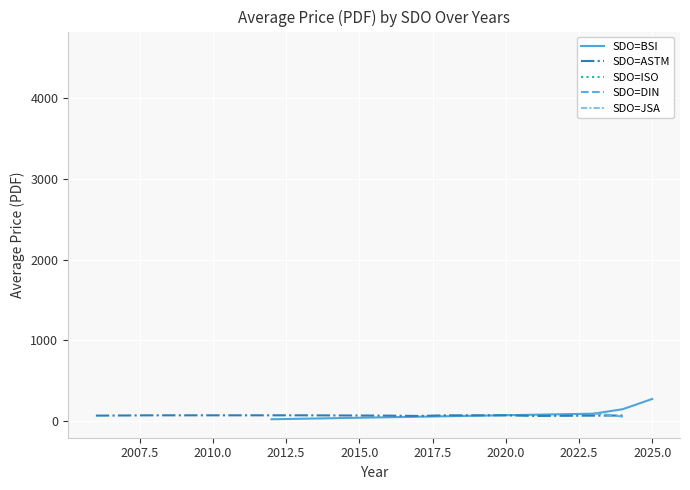

True or false: SDO=BSI has more than 1 interior local peaks.

False